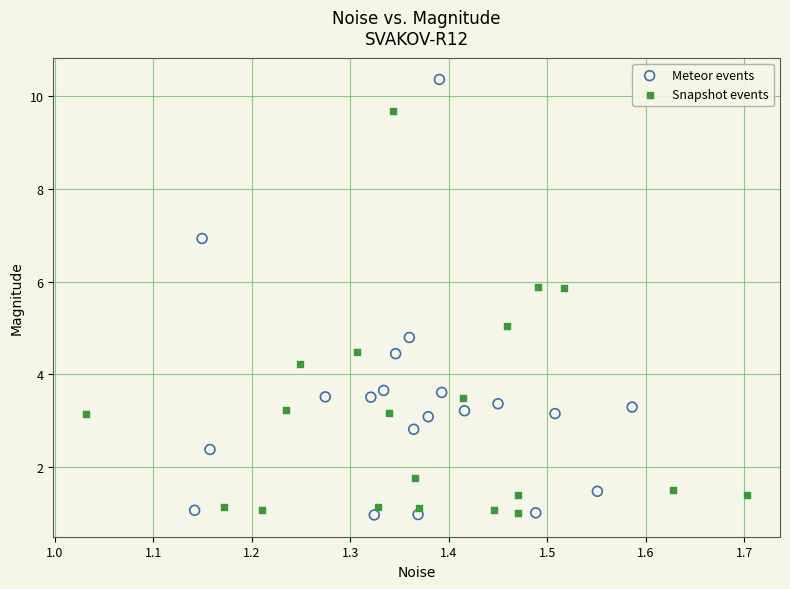

Which series has the widest spread of Y values?

Meteor events